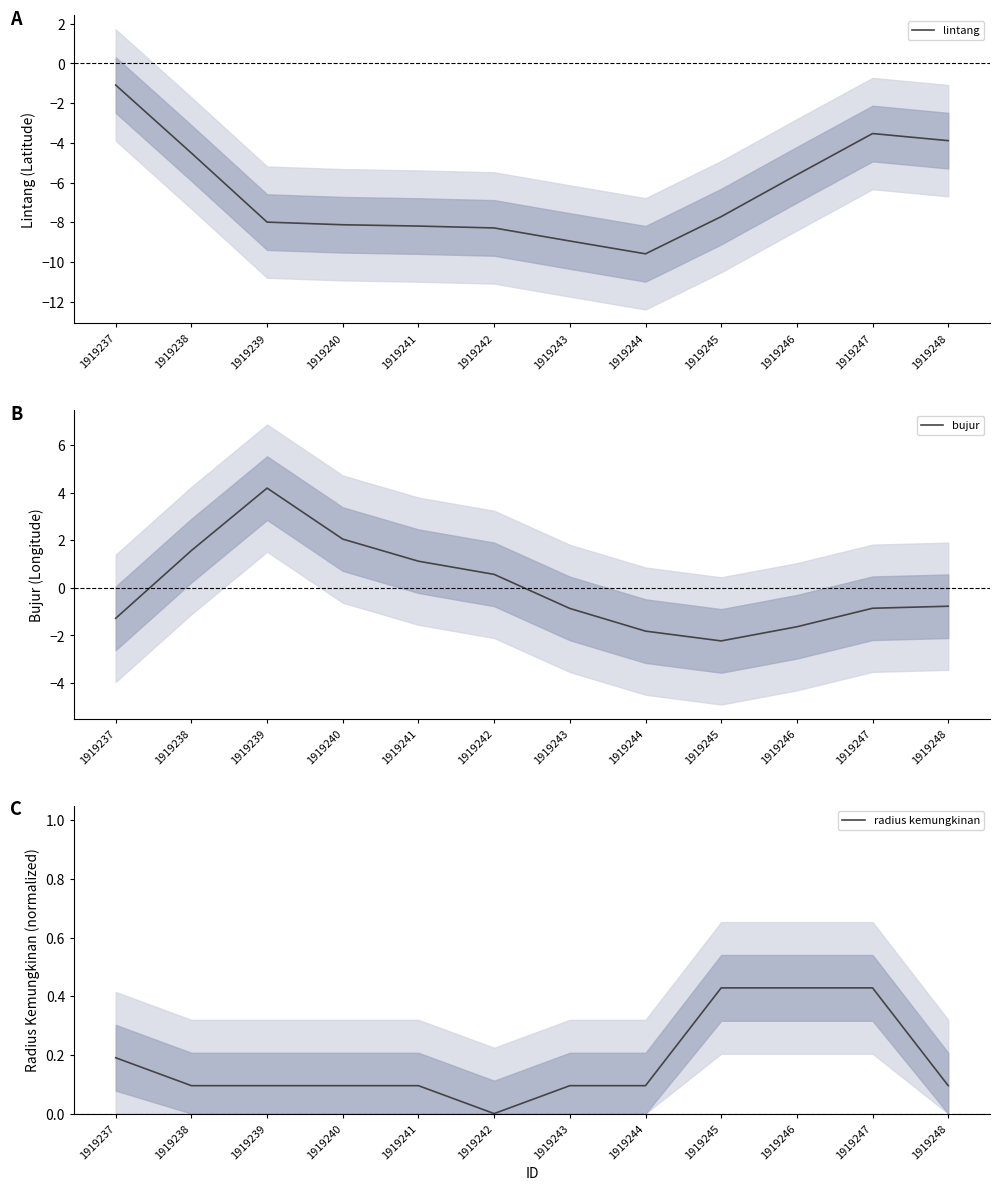

What is the approximate value of radius kemungkinan at 1919248?

0.1